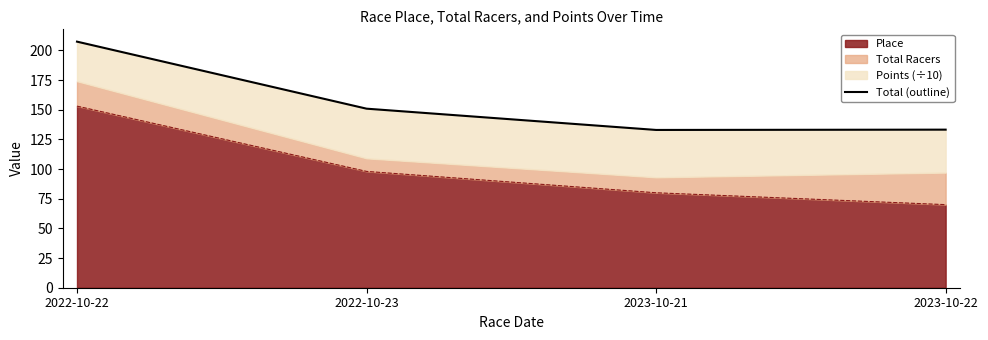

What is the label of the 3rd point from the left?

2023-10-21